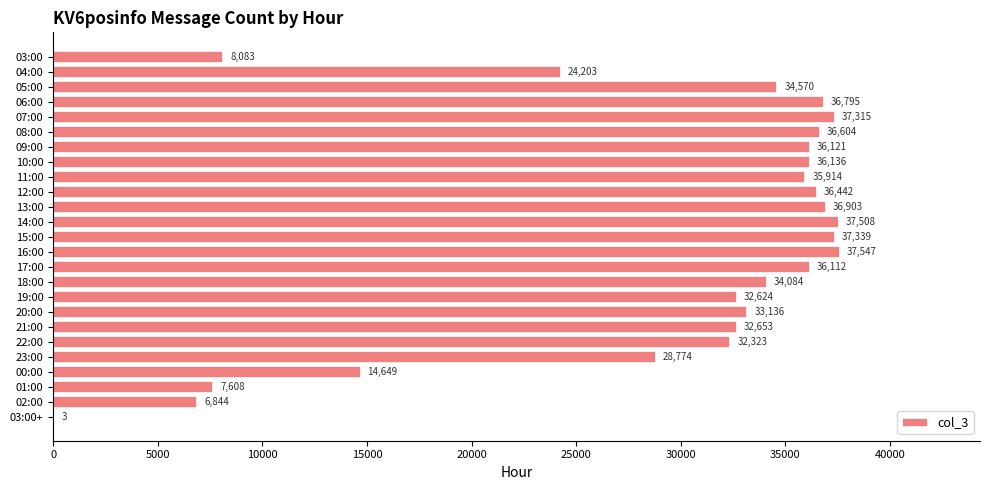

Count the number of categories in the chart.

25